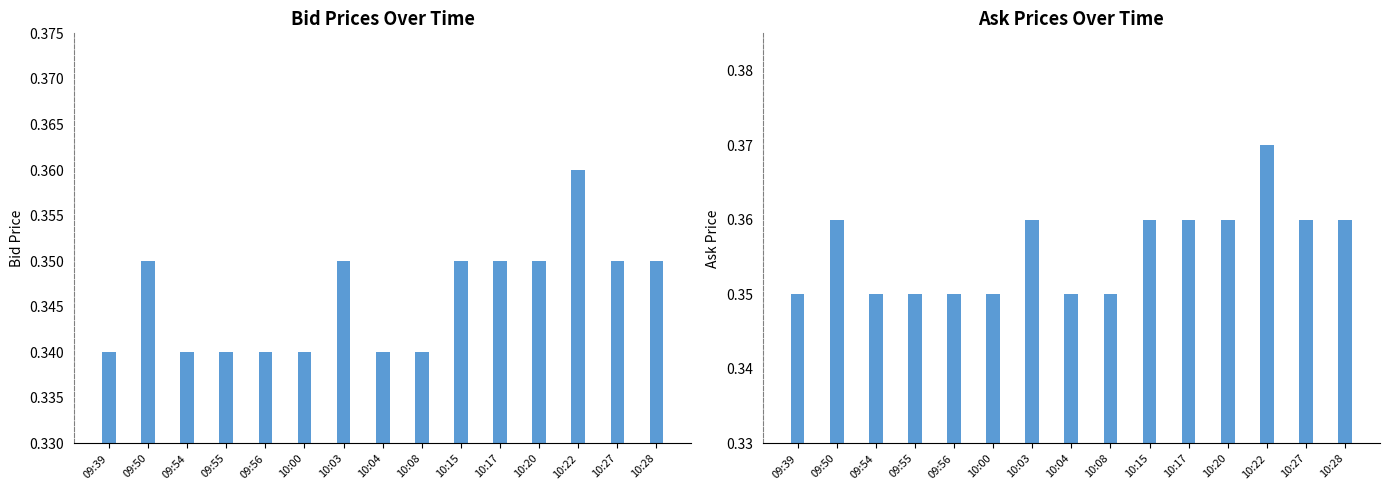

Is it true that Bid equals 0.3 at 10:03?

True